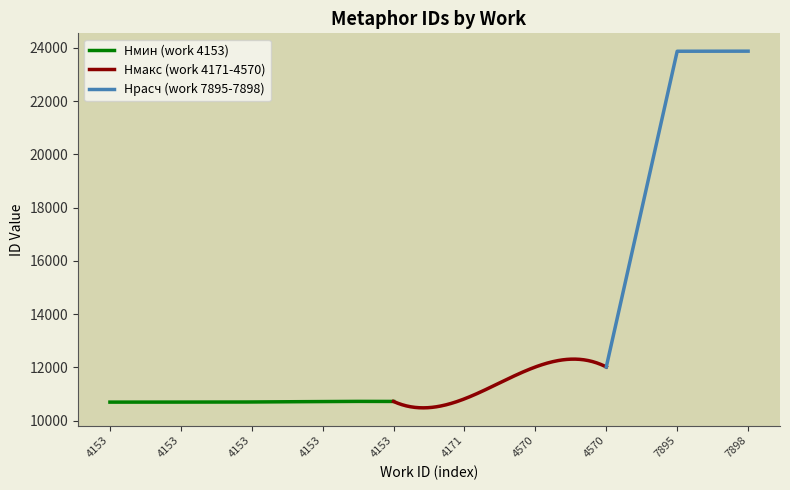

Which category has the highest value across all series?

7898